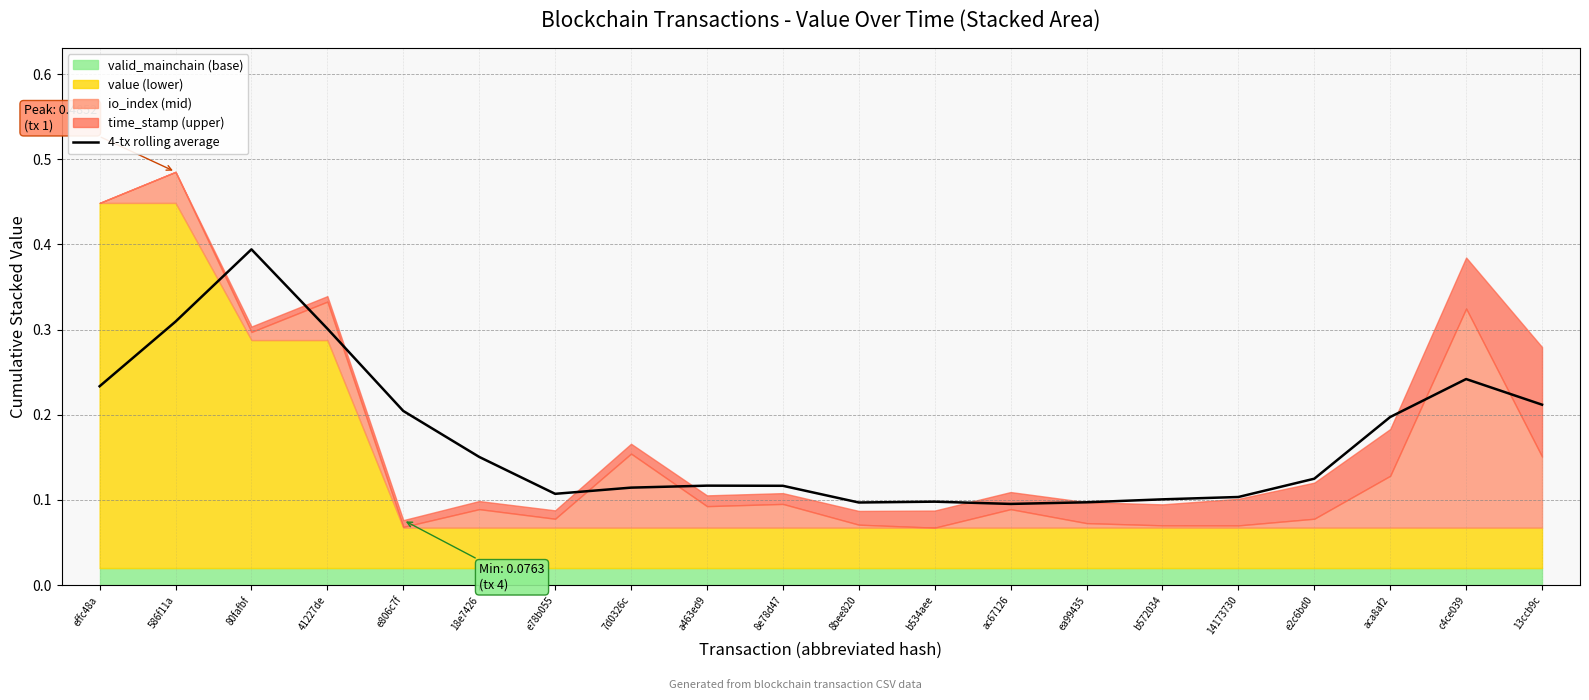

Rank the categories by value from highest to lowest.

80fafbf, 586f11a, 41227de, c4ce039, effc48a, 13ccb9c, e806c7f, aca8af2, 18e7426, e2c6bd0, a463ed9, 8e78d47, 7d0326c, e78b055, 14173730, b572034, b534aee, ea99435, 8bee820, ac67126